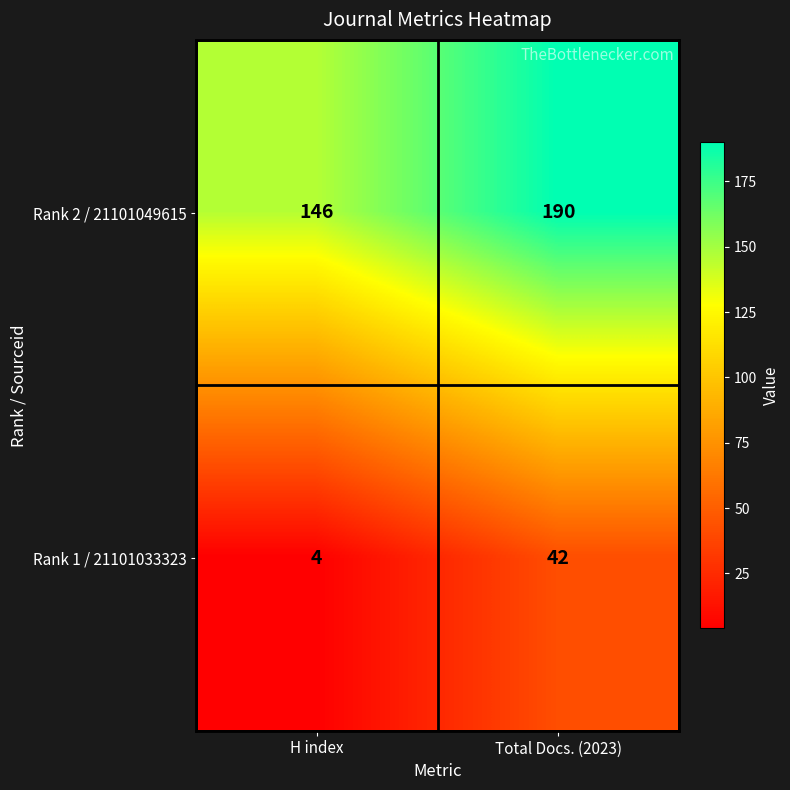

Reading left to right, list all the values displayed in this chart.

Rank 2 / 21101049615: H index=146	Total Docs. (2023)=190
Rank 1 / 21101033323: H index=4	Total Docs. (2023)=42